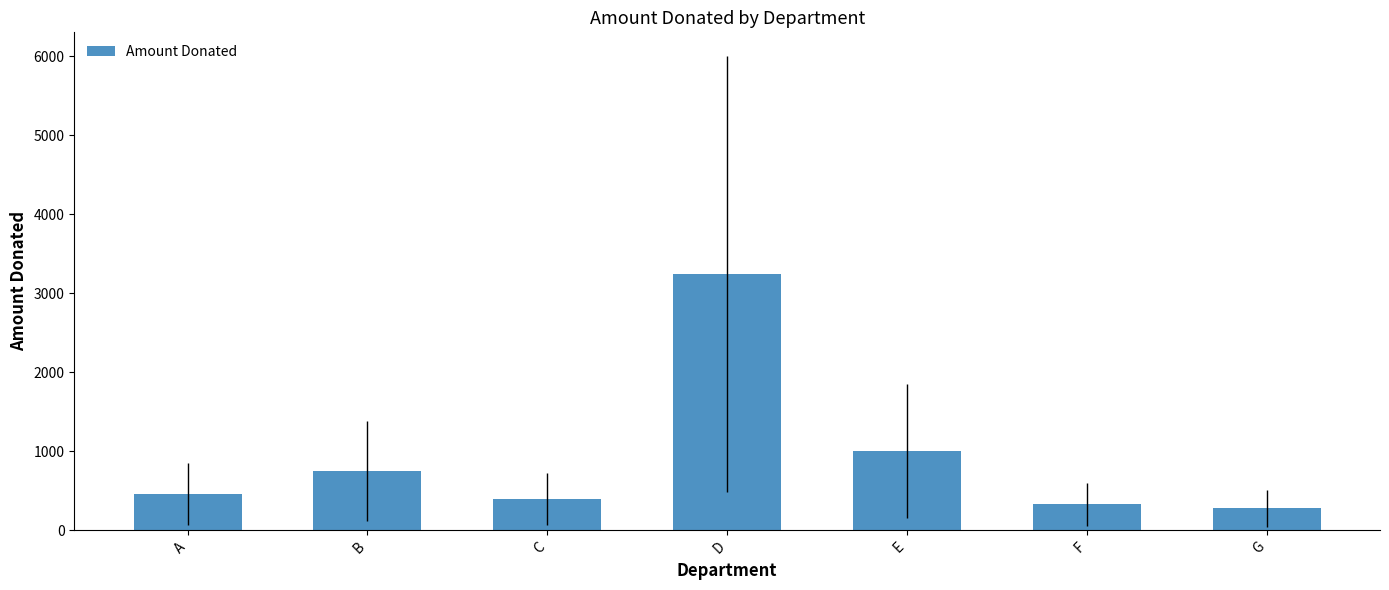

The chart shows a value of 390 at C. True or false?

True